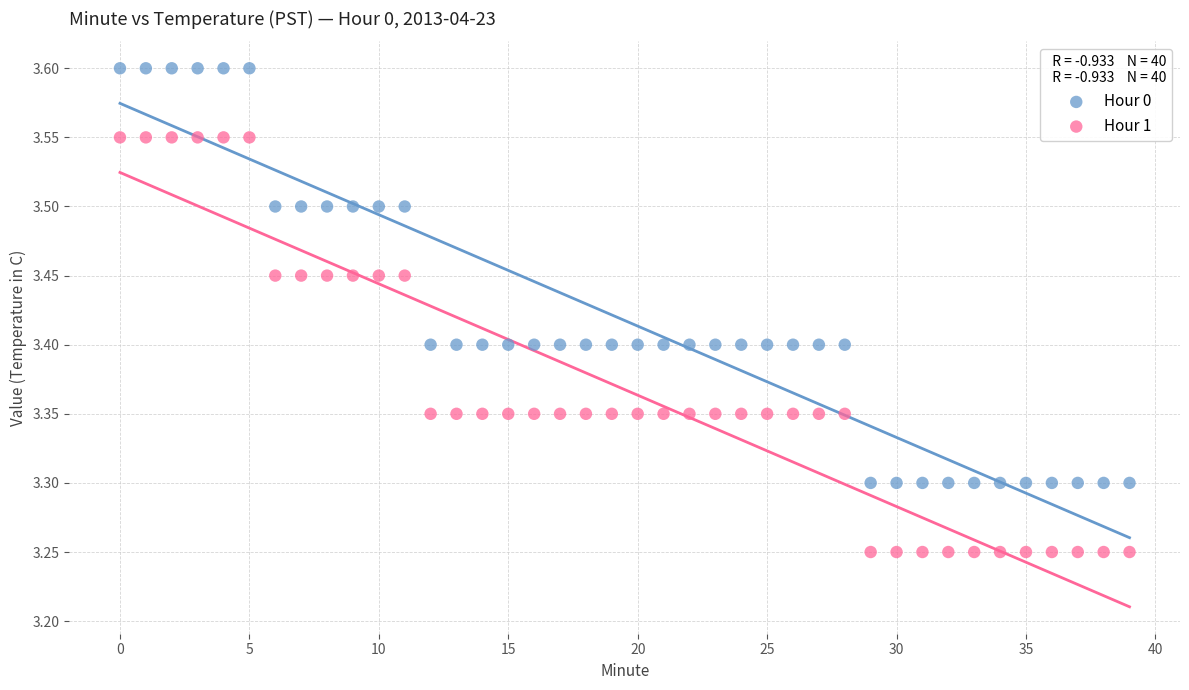

What are all the series names shown in the legend?

Hour 0, Hour 1